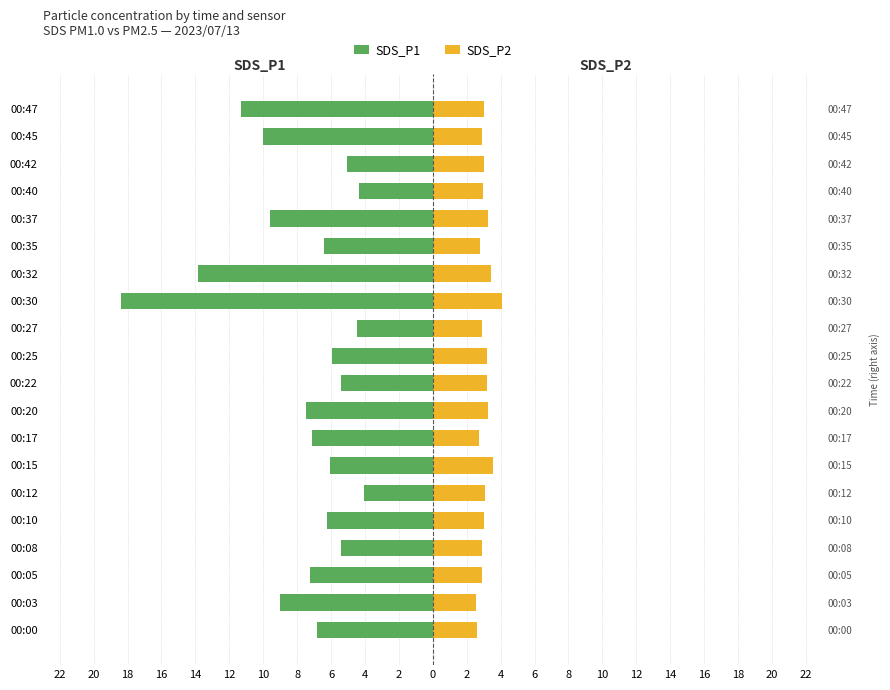

Does the chart contain stacked bars?

No